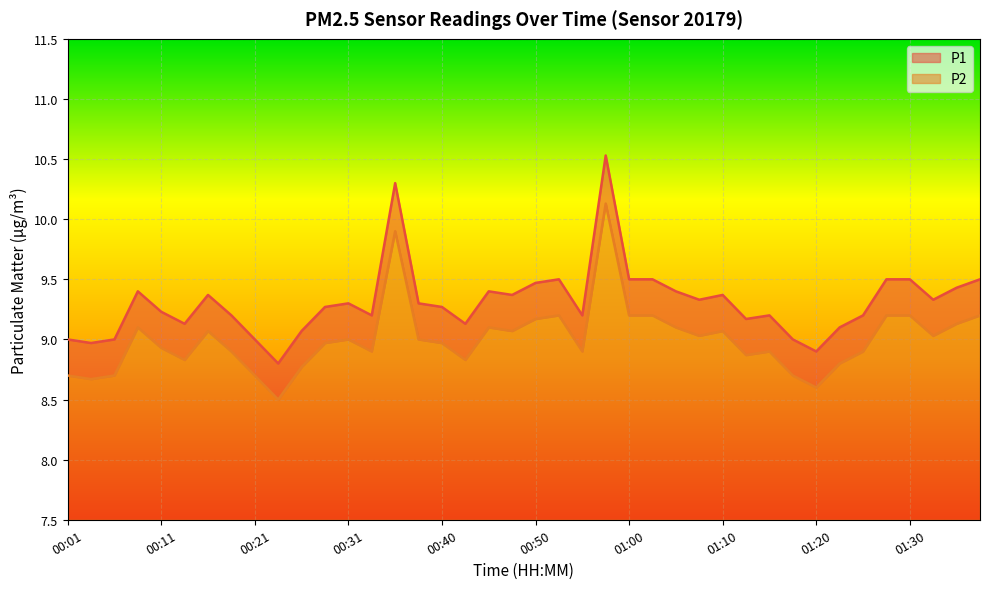

At which label does P2 reach its peak?

00:58